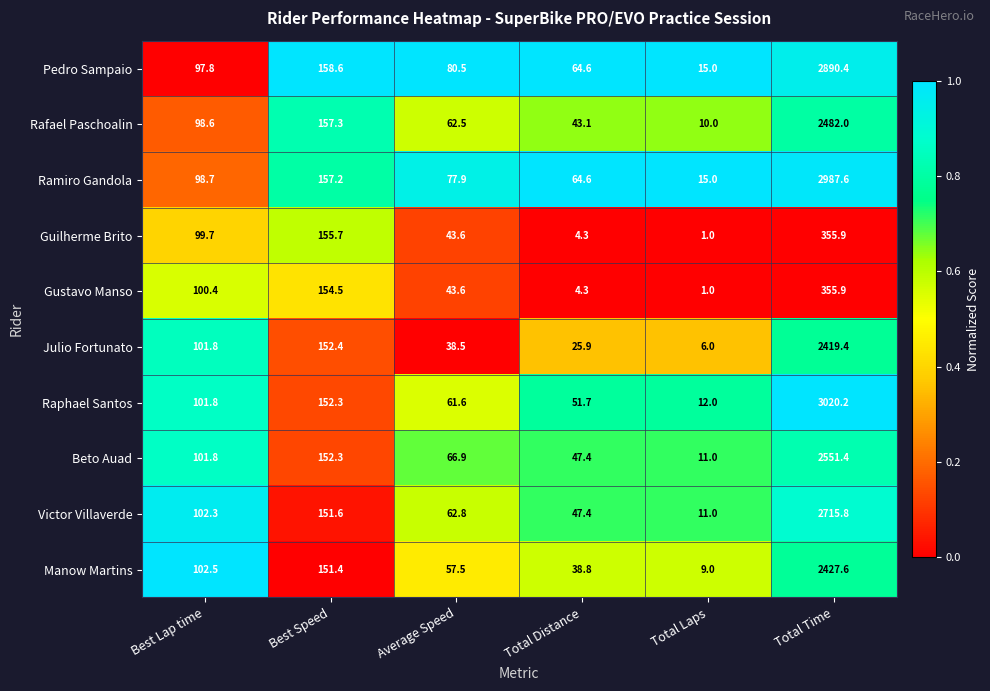

Count the number of data series in this chart.

10